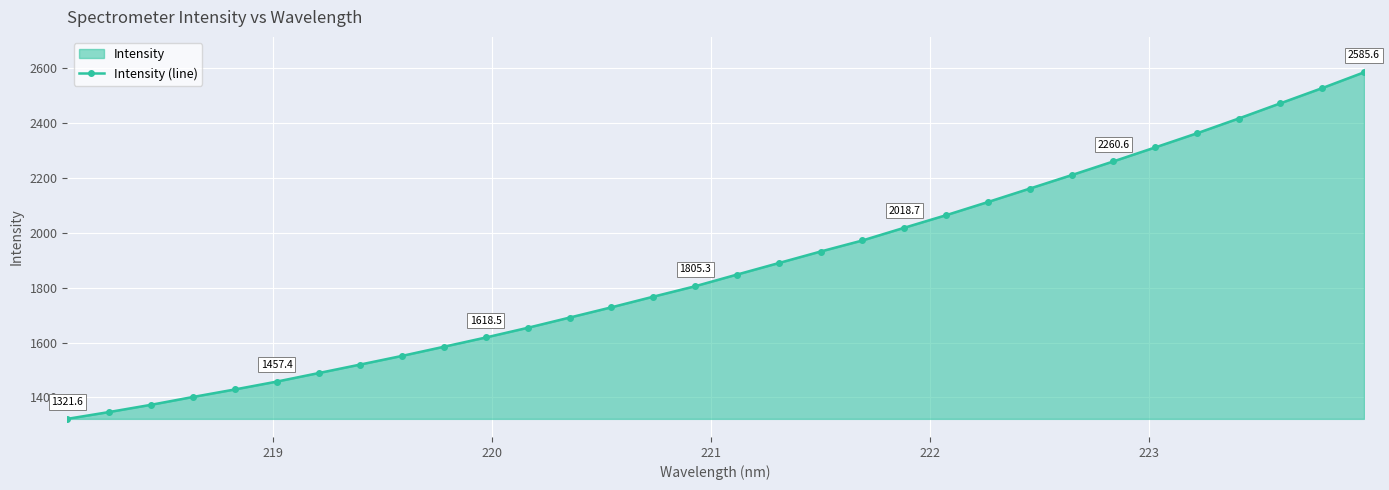

Count the number of values greater than 1847.

16